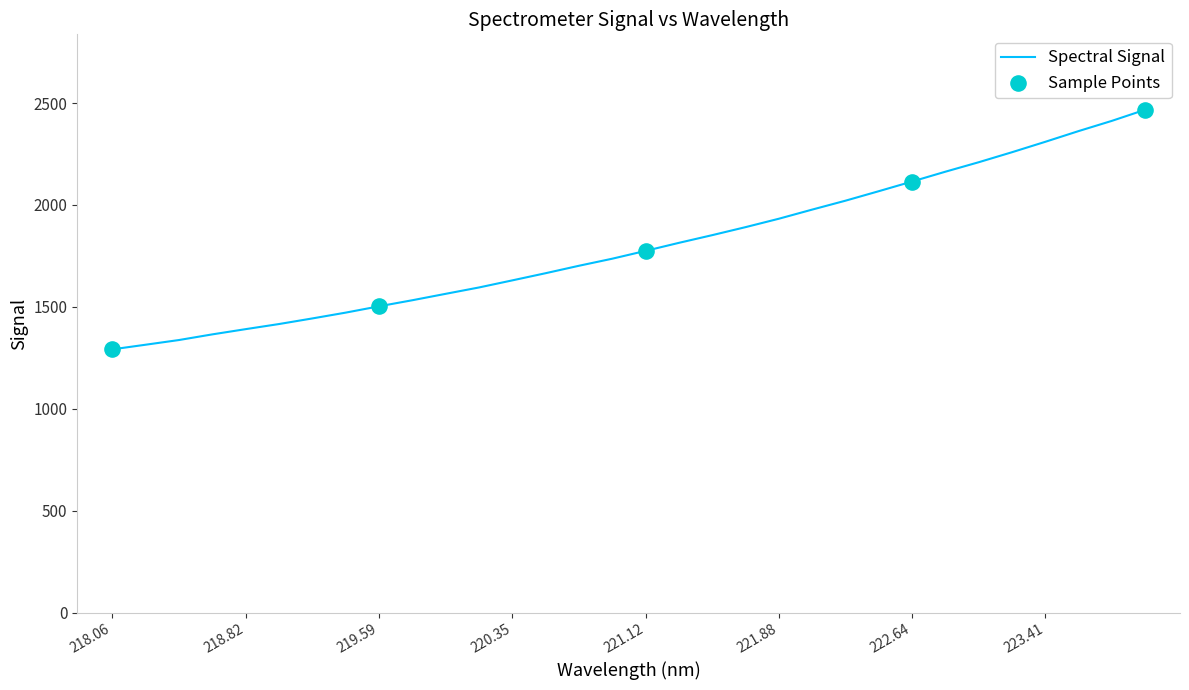

What is the difference between the maximum and minimum values?

1175.5